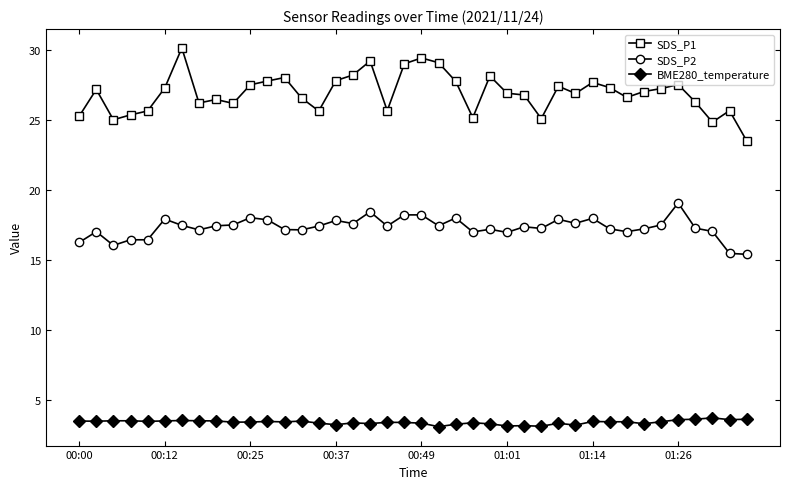

What is the difference between the maximum and minimum values in the BME280_temperature series?

0.6